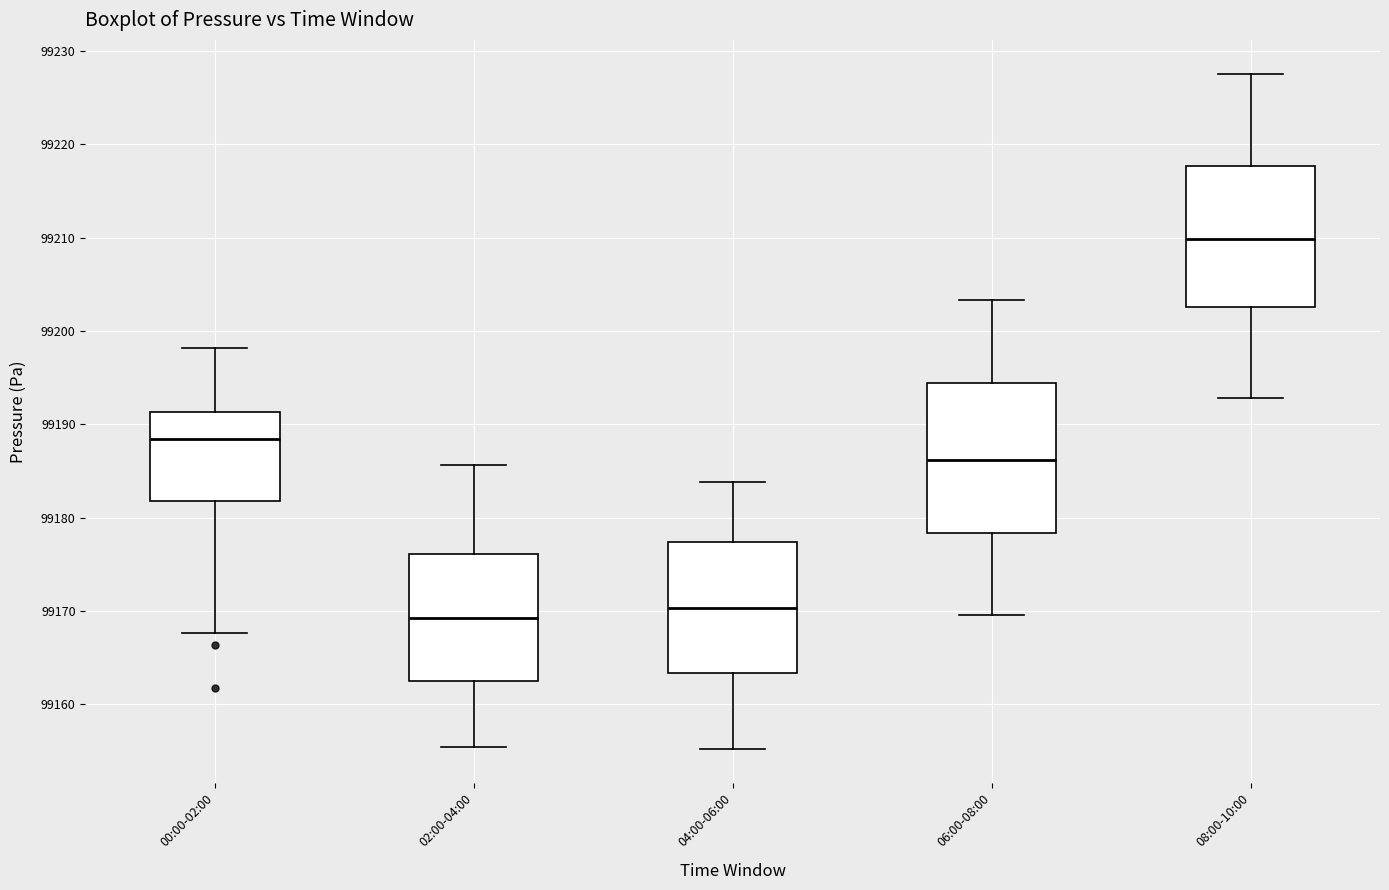

Where does the median line of the box for 02:00-04:00 sit on the y-axis? The values are not printed on the chart, so give them approximately, as read against the axis.

99169